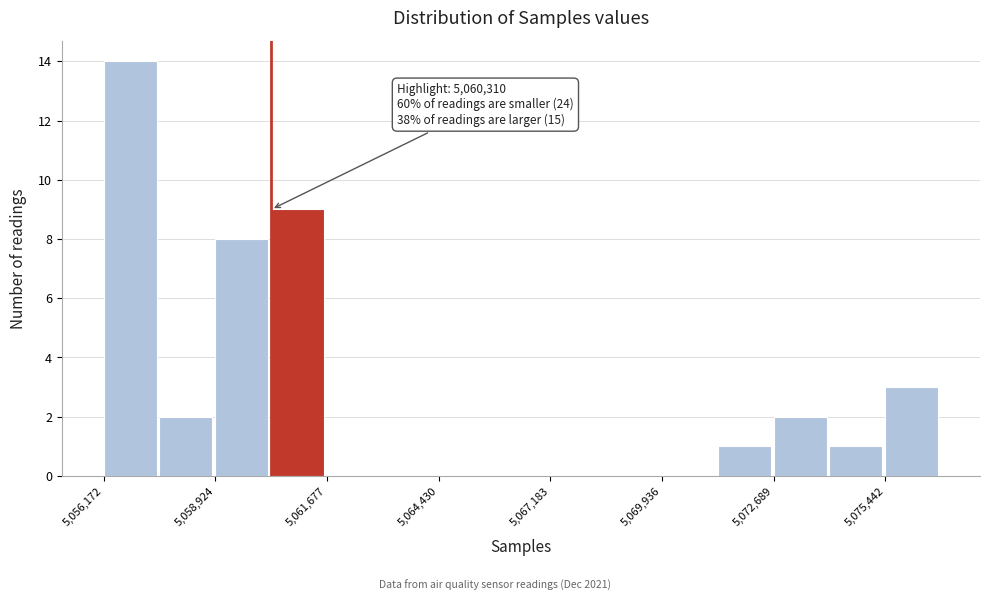

Read against the x-axis, roughly where is the centre of the tallest bar?

5057000